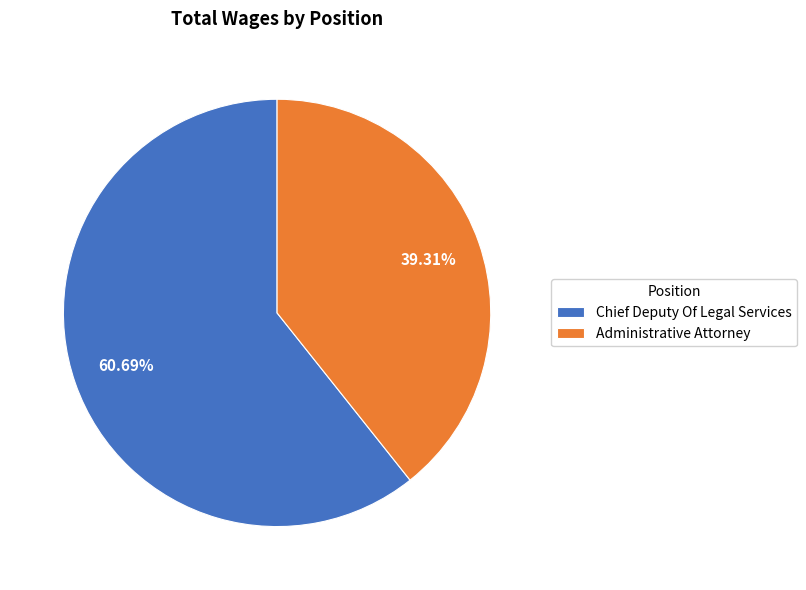

What percentage is NOT represented by Chief Deputy Of Legal Services?

39.3%